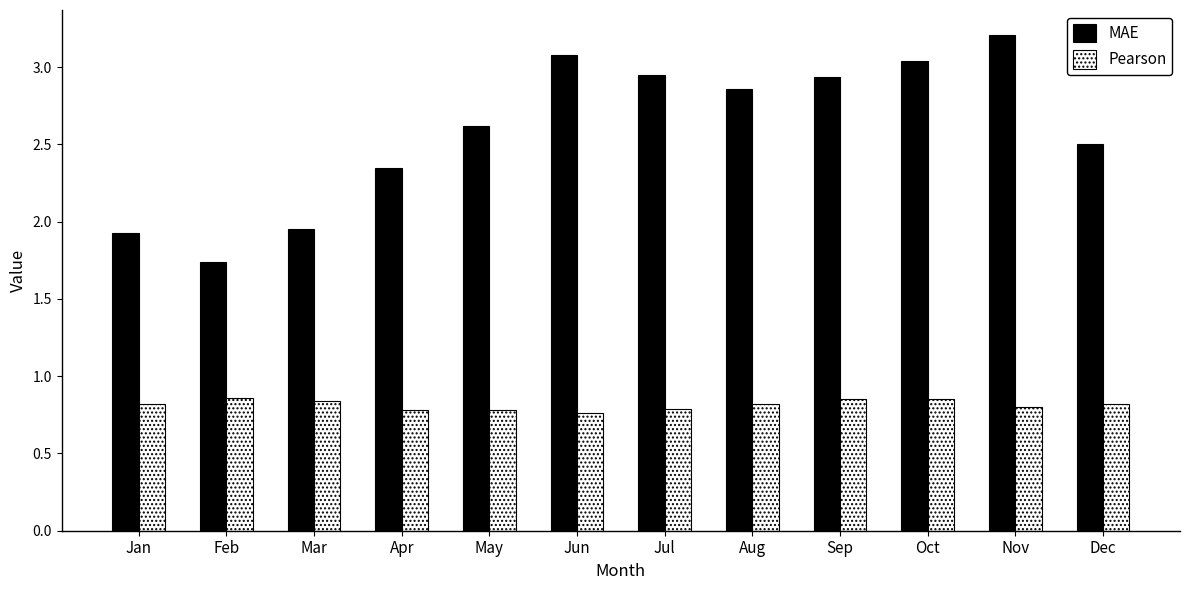

Count the Pearson values in the range 0 to 1.

12